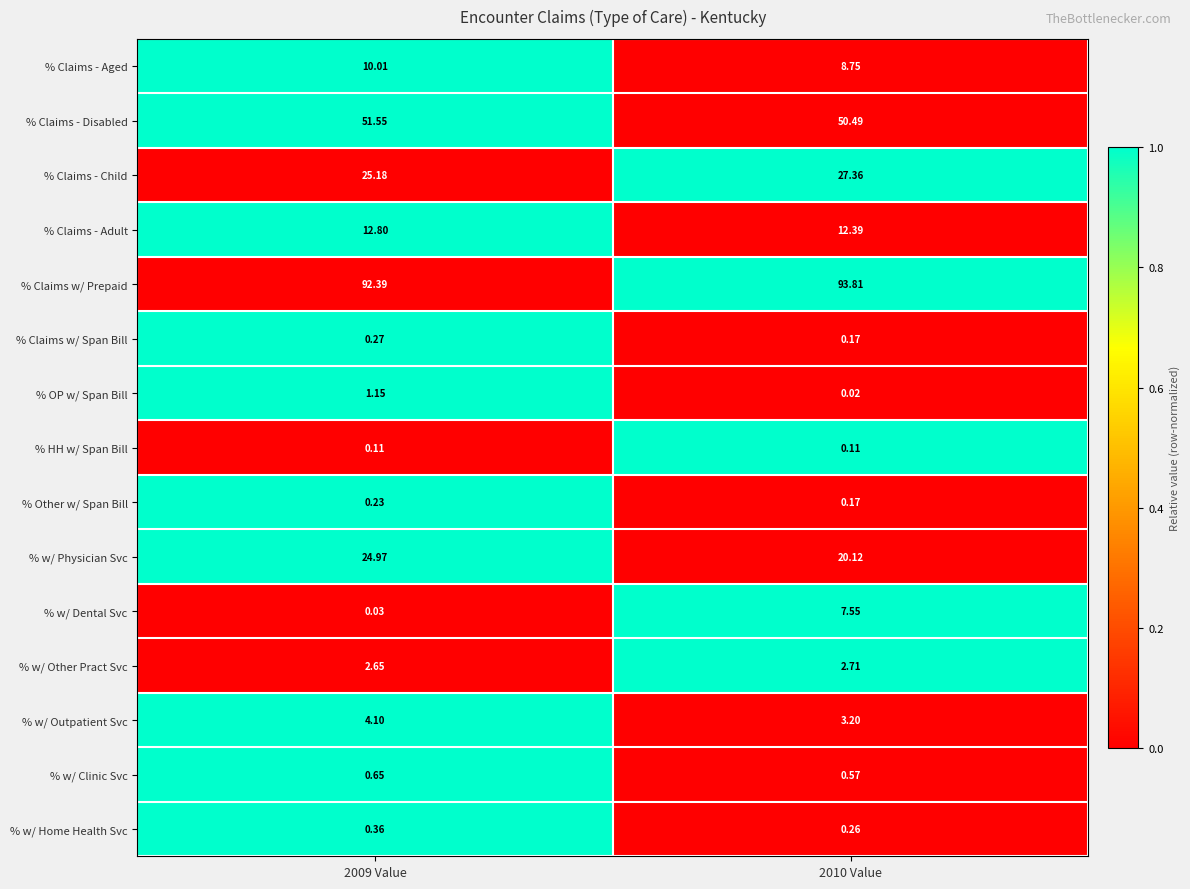

Rank the series at 2009 Value from lowest to highest value.

% w/ Dental Svc, % HH w/ Span Bill, % Other w/ Span Bill, % Claims w/ Span Bill, % w/ Home Health Svc, % w/ Clinic Svc, % OP w/ Span Bill, % w/ Other Pract Svc, % w/ Outpatient Svc, % Claims - Aged, % Claims - Adult, % w/ Physician Svc, % Claims - Child, % Claims - Disabled, % Claims w/ Prepaid